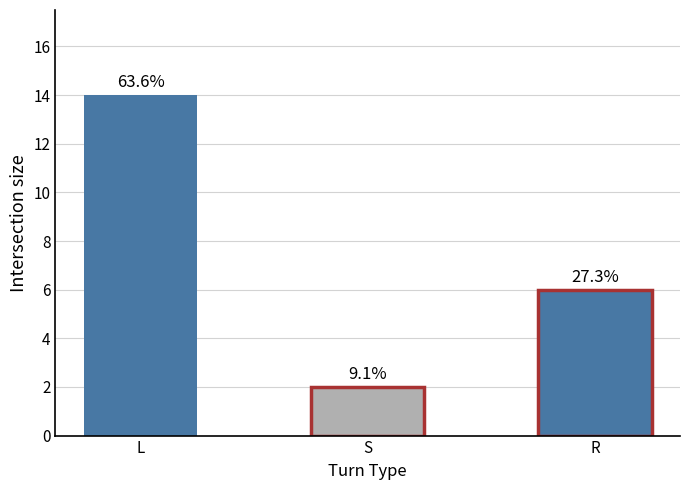

True or false: the data shows 3 at S.

False